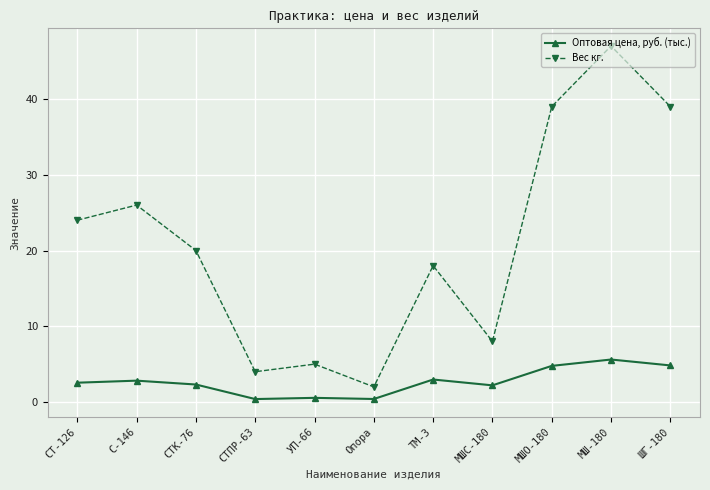

At which category is the sum across all series the highest?

МШ-180